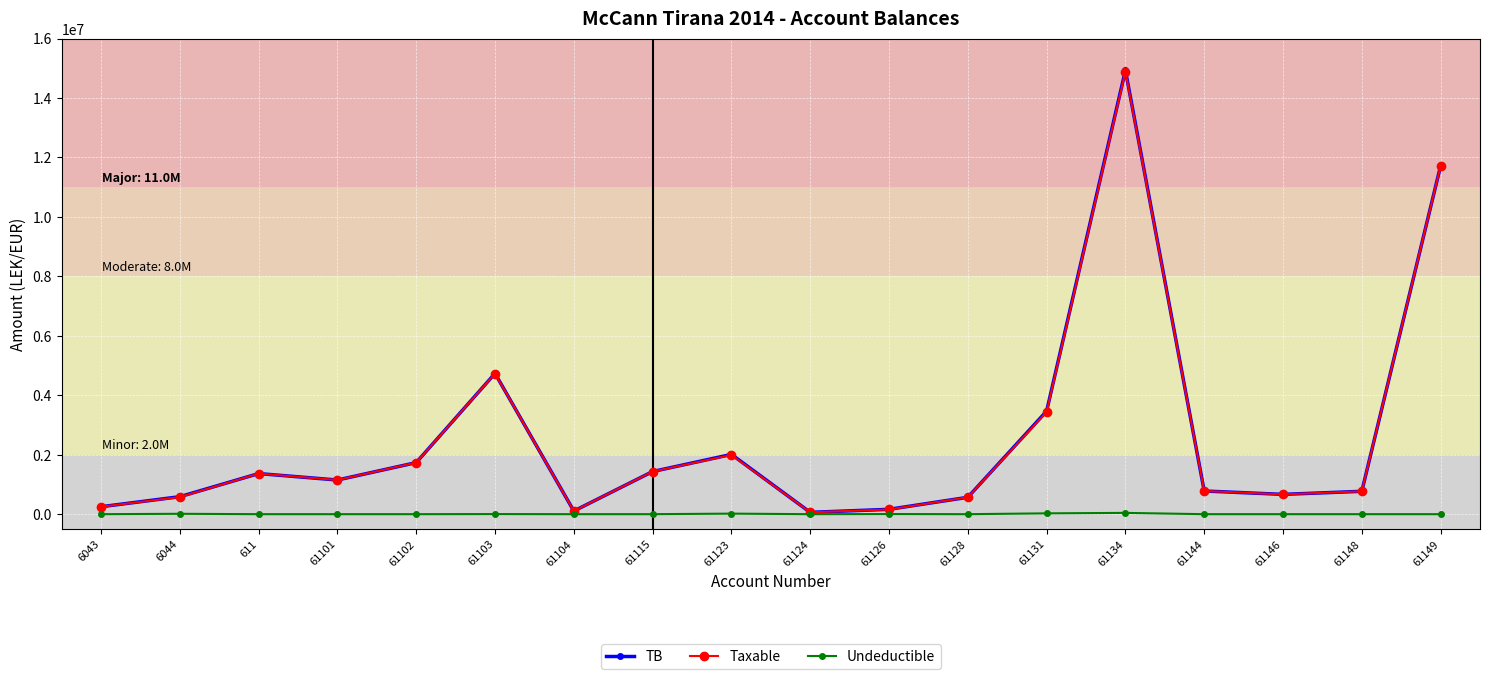

What are all the series names shown in the legend?

TB, Taxable, Undeductible